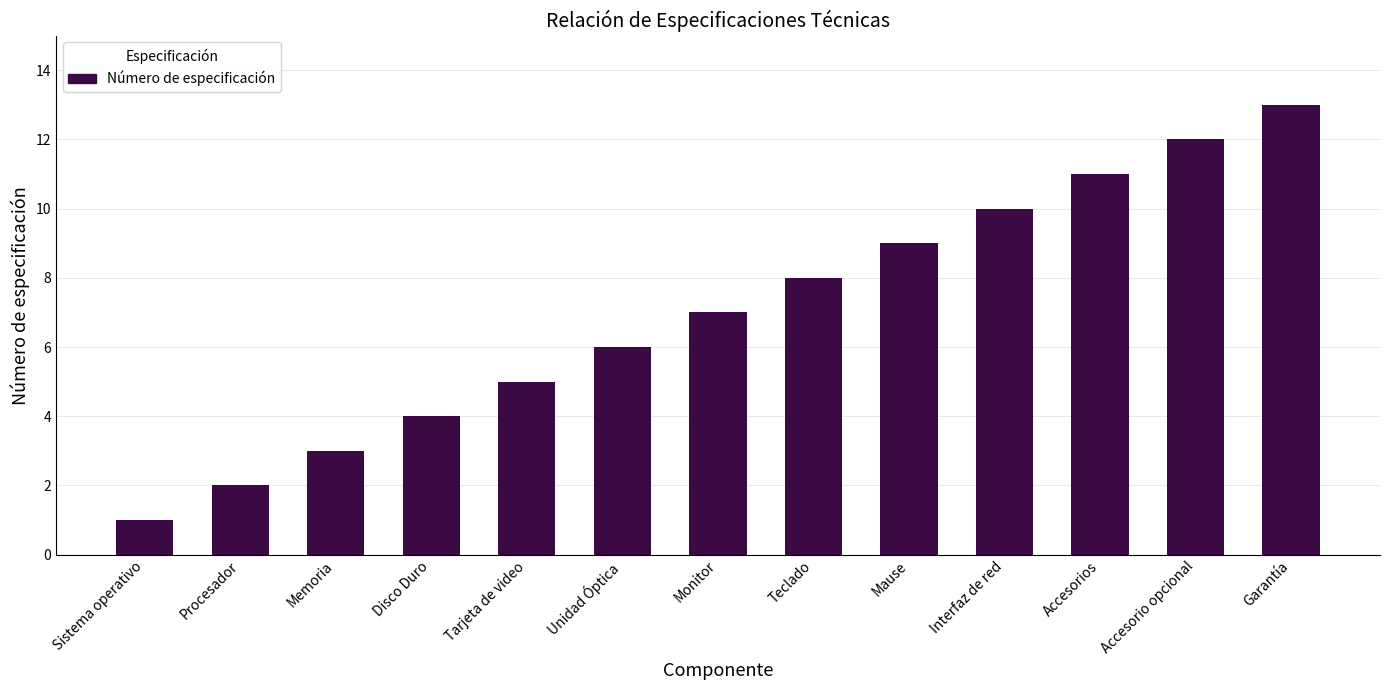

Reading left to right, transcribe all the data shown in this chart.

1	2	3	4	5	6	7	8	9	10	11	12	13